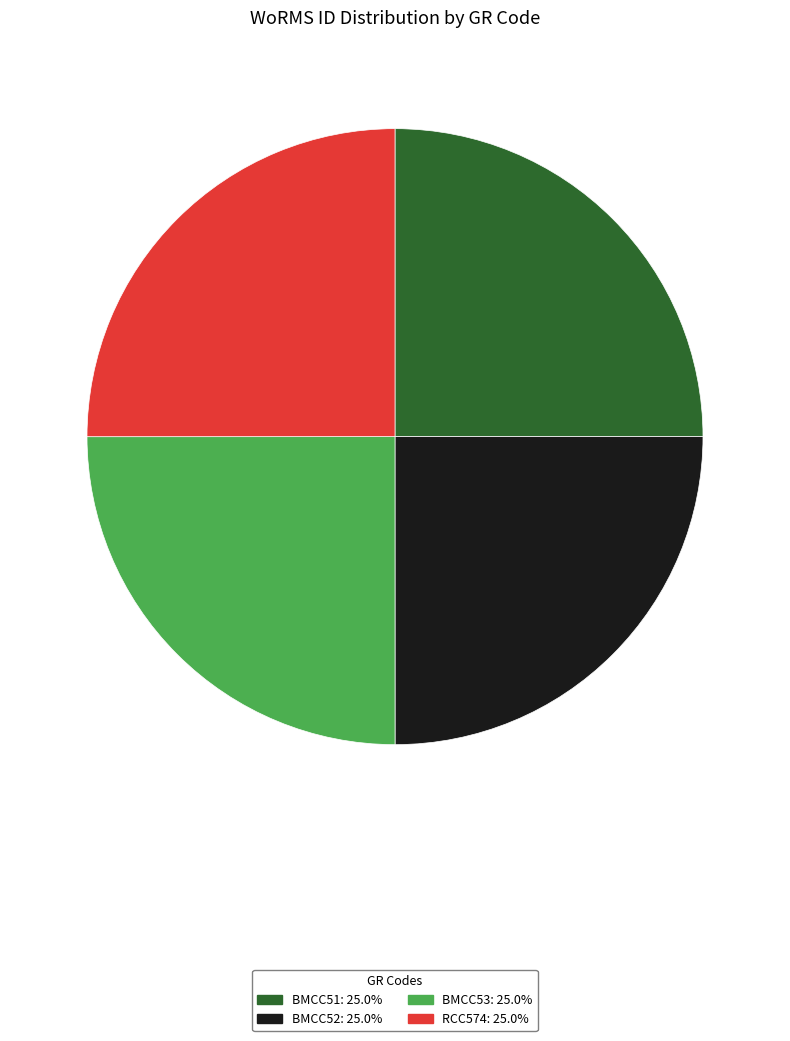

Approximately how many times larger is the value at BMCC52 compared to RCC574?

1.0